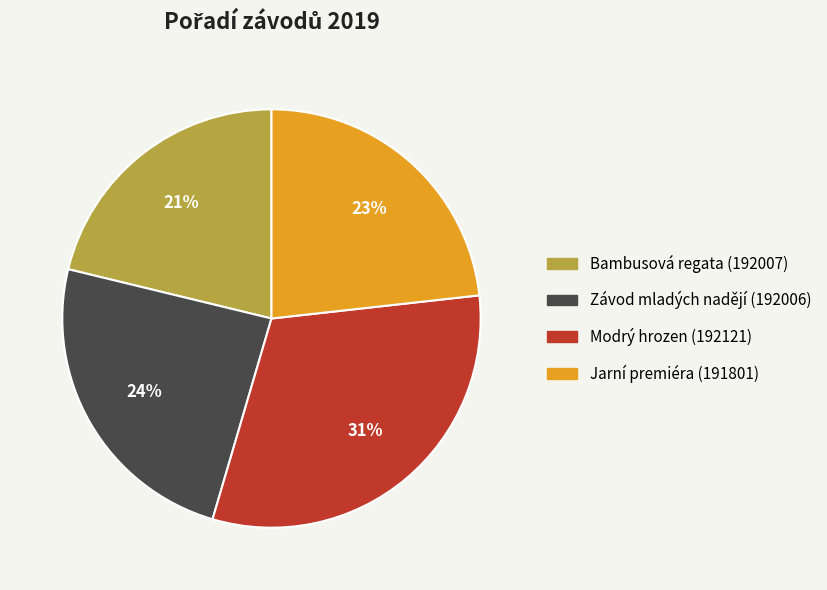

Count the number of slices in the pie.

4